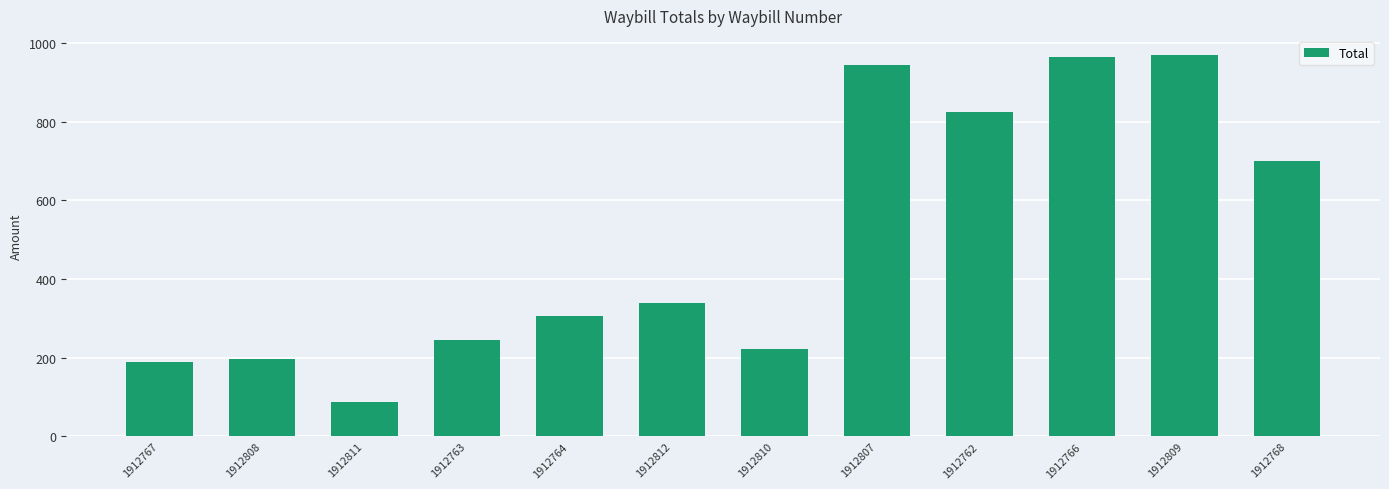

What is the value of the 1st bar from the left?

190.0